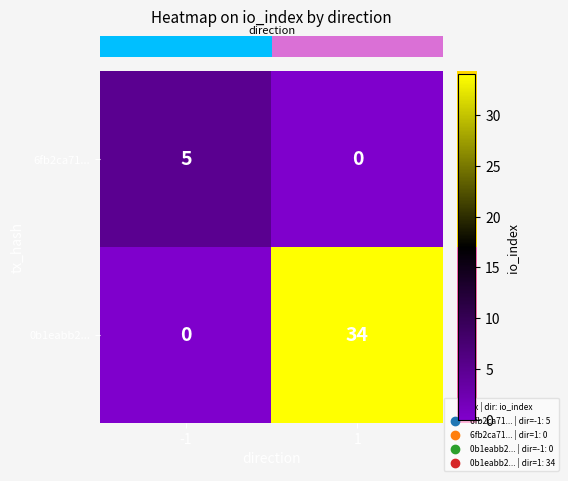

Reading left to right, transcribe all the data shown in this chart.

6fb2ca71...: 5	0
0b1eabb2...: 0	34